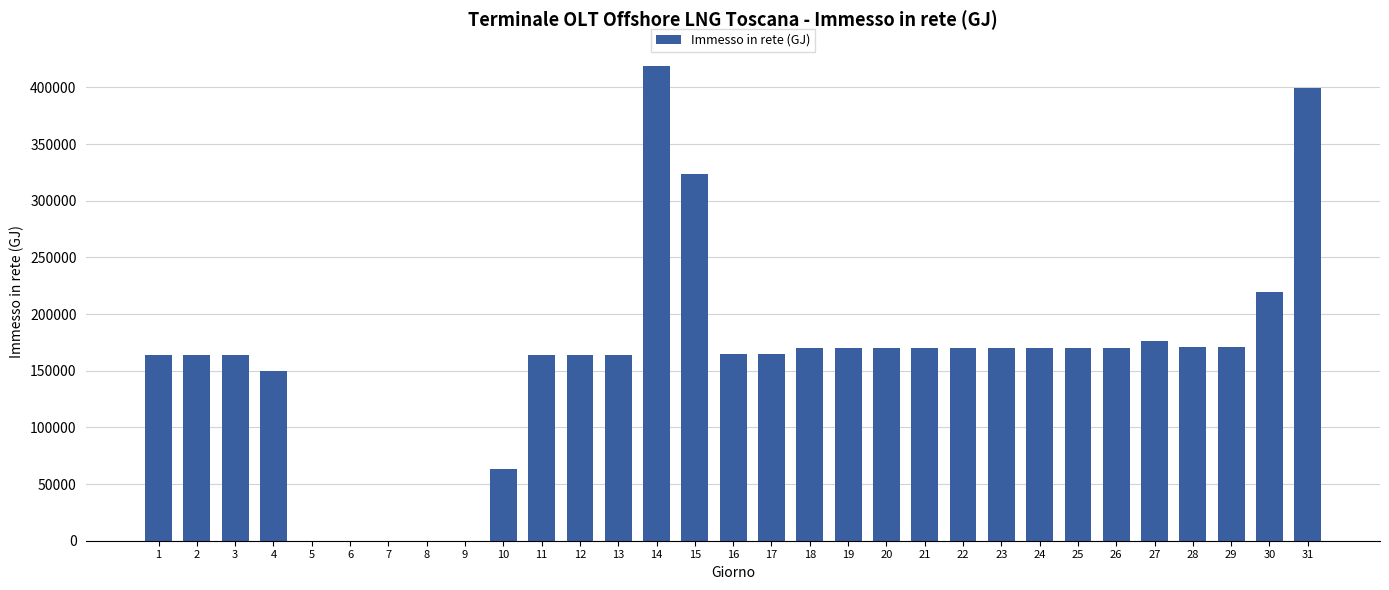

What is the sum of the values at 19 and 25?

339495.0